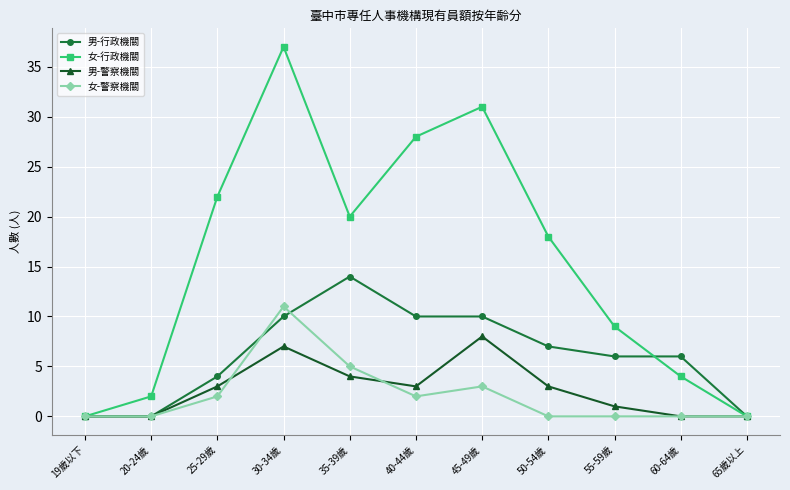

How many 男-警察機關 values are between 0 and 4?

9